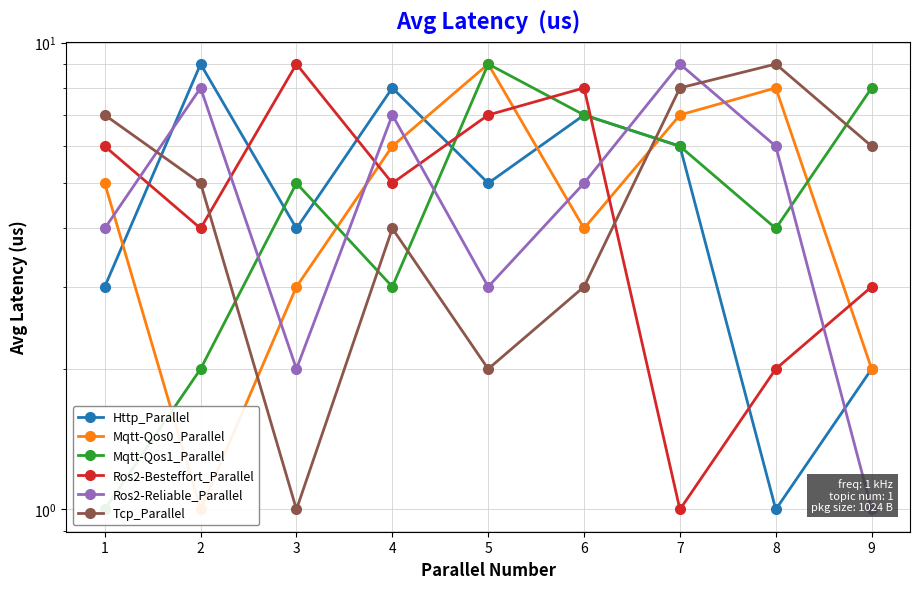

Which label corresponds to the smallest value in the chart?

8